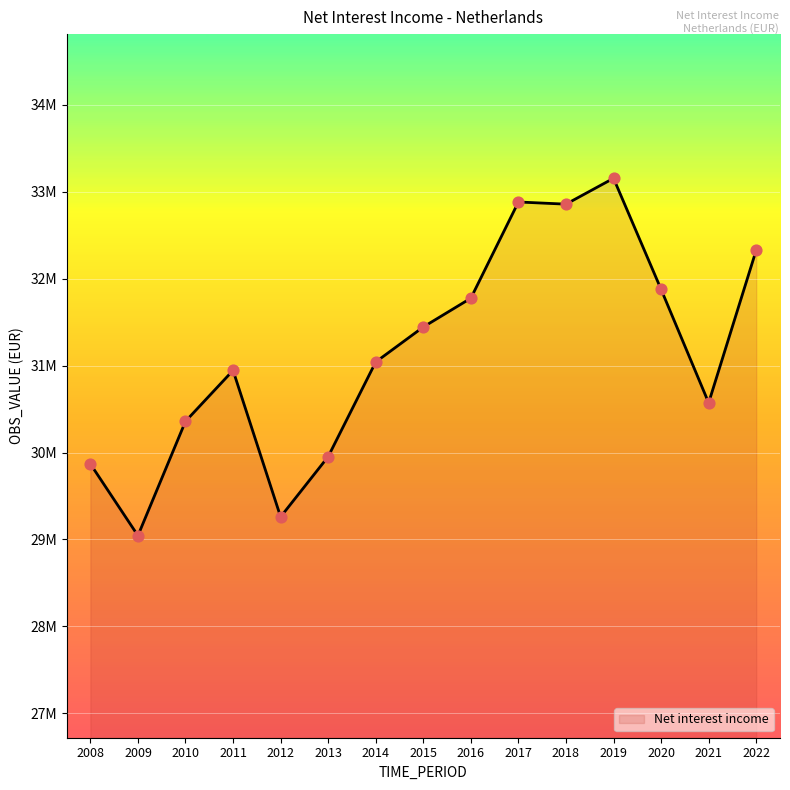

Which has a higher value, 2014 or 2020?

2020